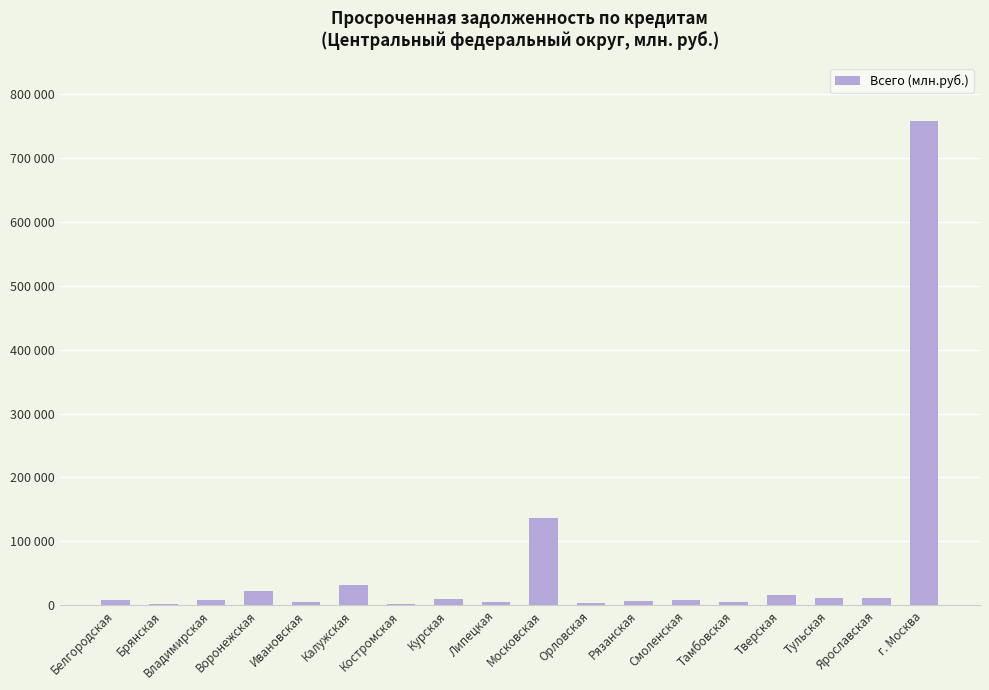

Are the bars horizontal?

No